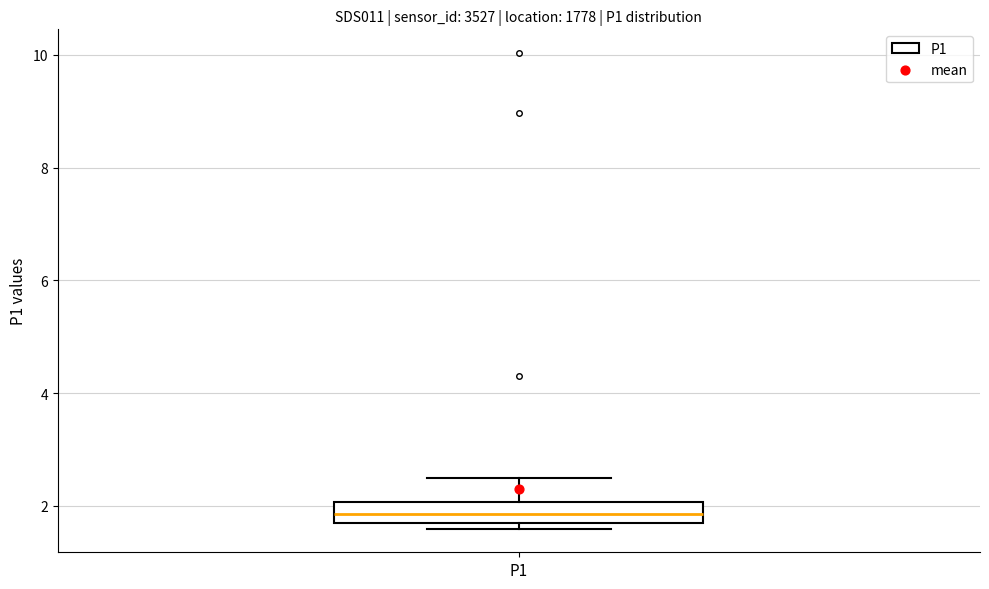

Read this box plot against the y-axis: the position of the median line, the range covered by the box, and the ends of both whiskers. The values are not printed on the chart, so give them approximately, as read against the axis.

median 1.8 (inside the box), box 1.8 to 2.0, whiskers 1.6 to 2.6